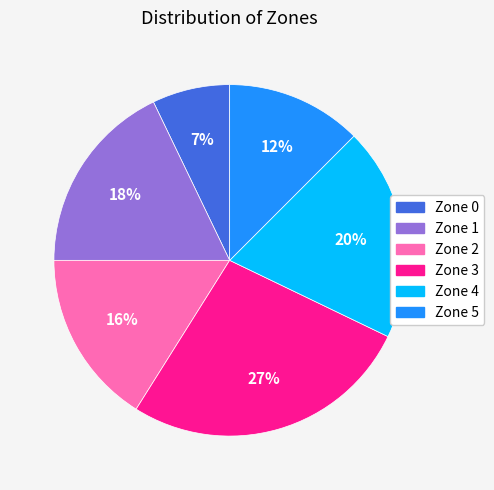

What percentage is the Zone 3 slice, to the nearest percent?

27%